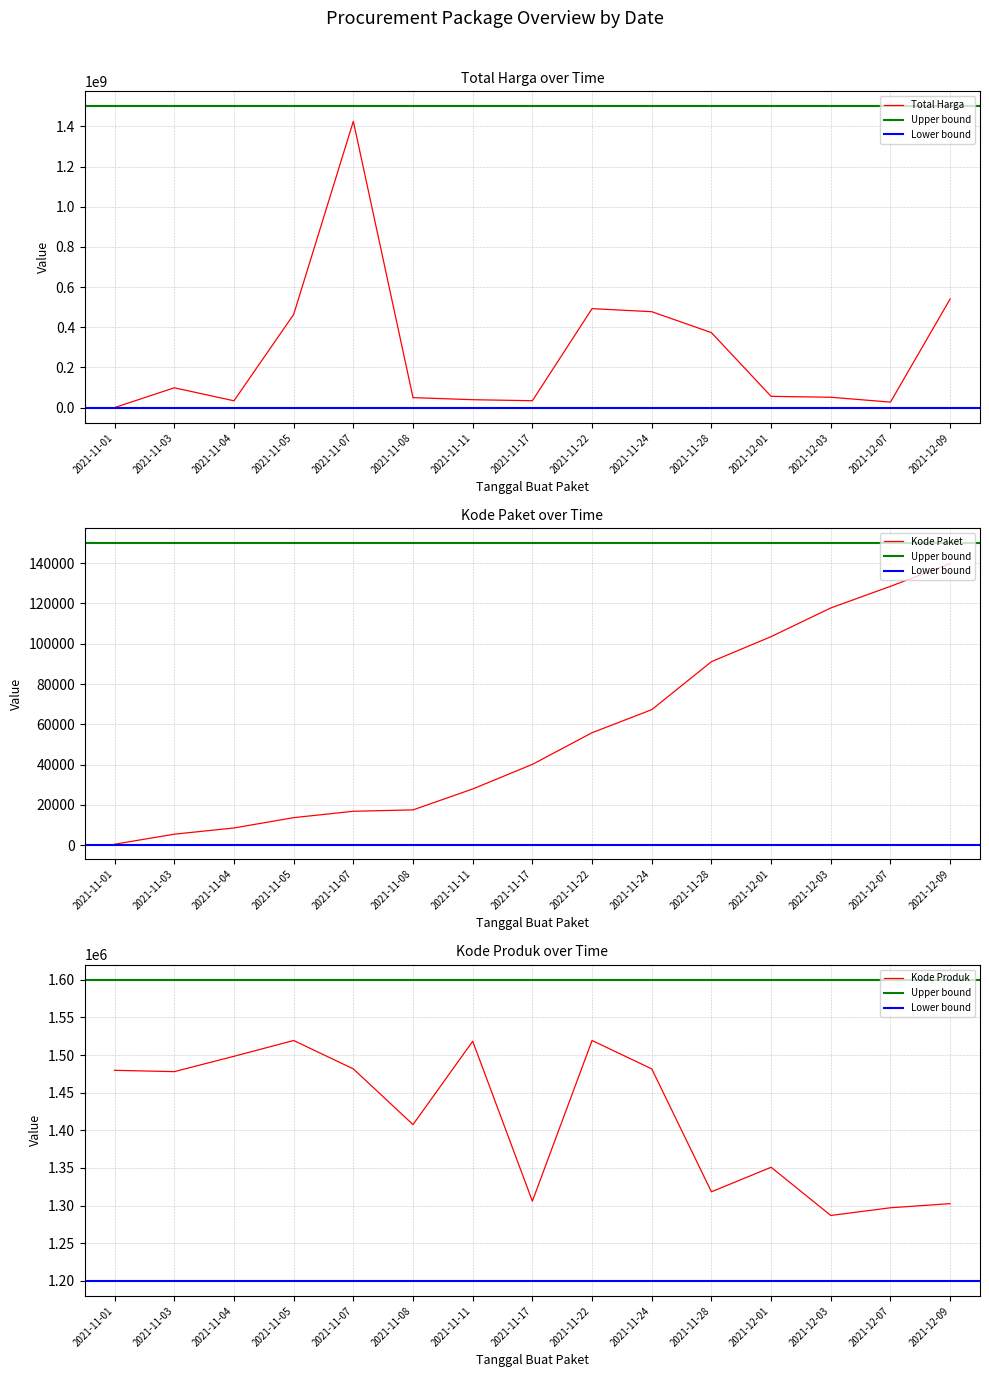

How many values in the Kode Paket series exceed 40112?

7